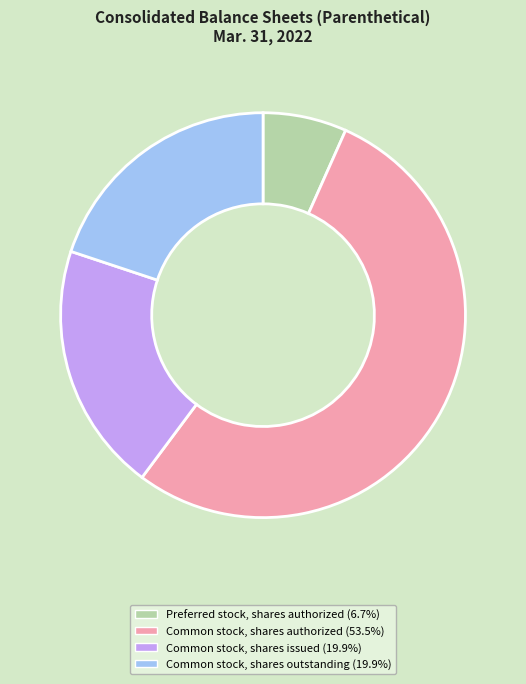

How many segments does this pie chart have?

4